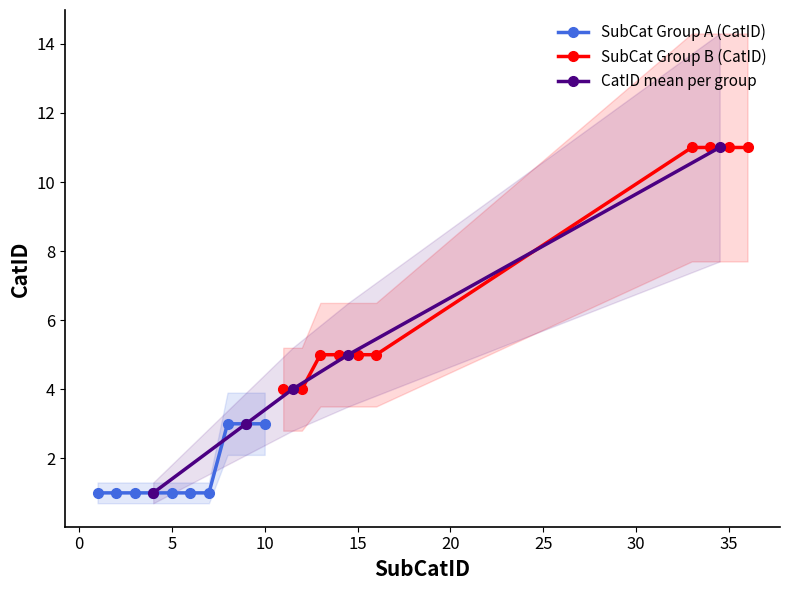

Where does the data first go above 4?

13